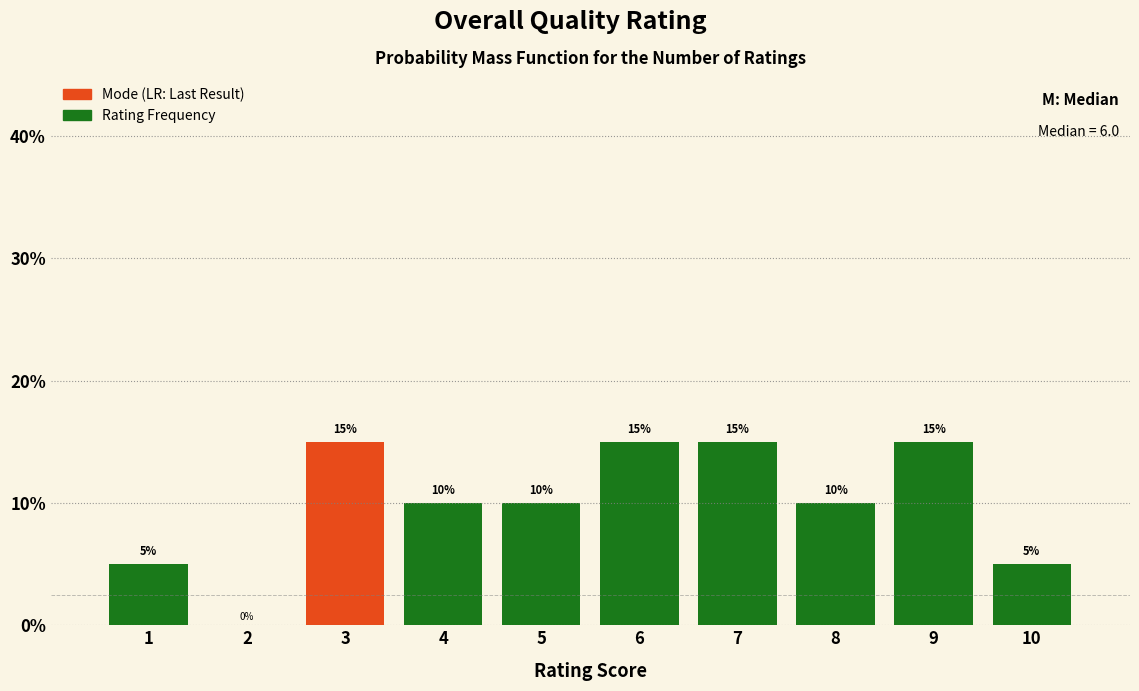

Reading left to right, list all the values displayed in this chart.

1=5	2=0	3=15	4=10	5=10	6=15	7=15	8=10	9=15	10=5